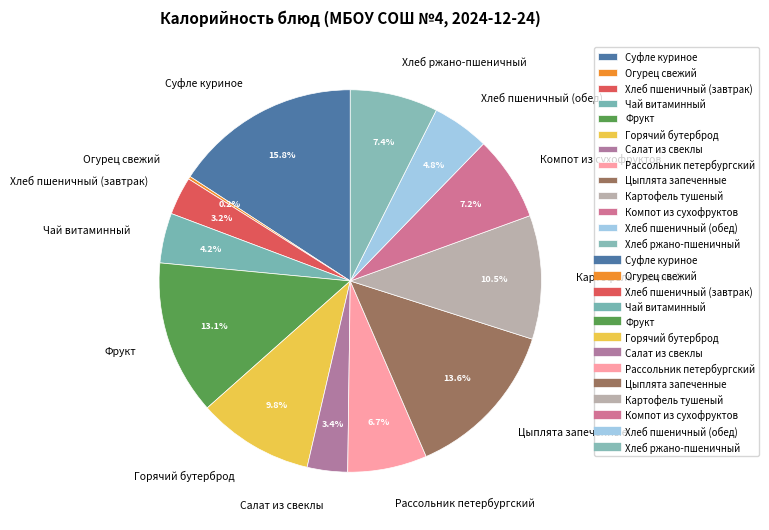

Do Рассольник петербургский and Хлеб пшеничный (завтрак) together represent more than half of the pie?

No